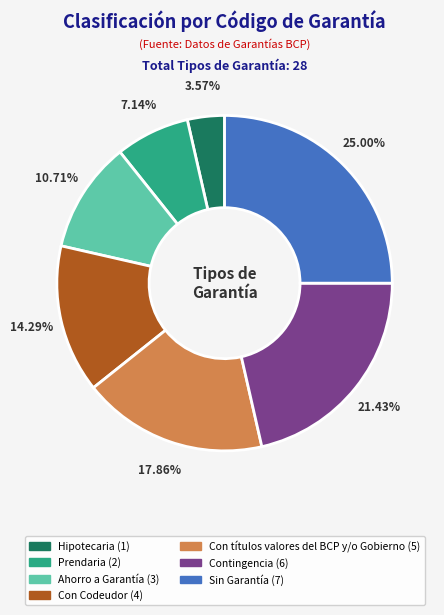

Do Contingencia and Con títulos valores del BCP y/o Gobierno together represent more than half of the pie?

No